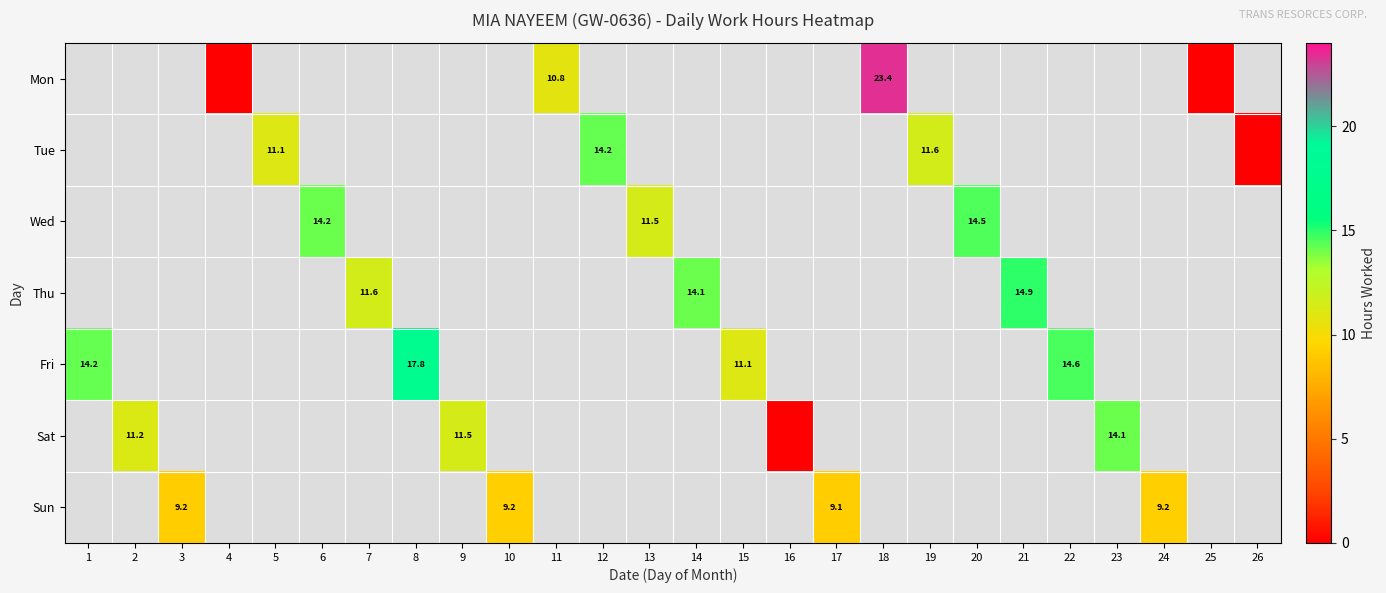

Is it true that Thu equals 6.5 at 21?

False